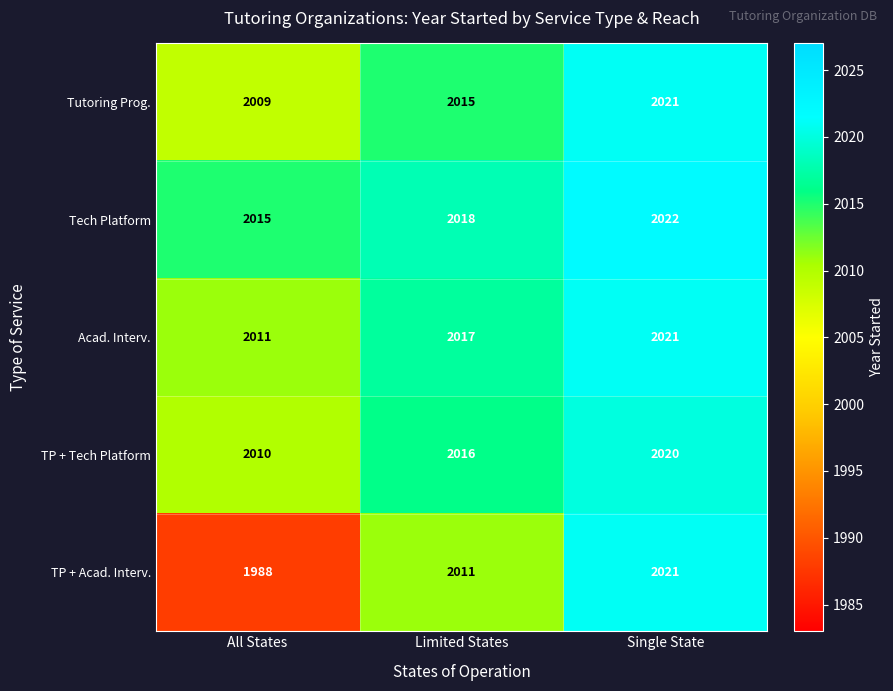

Reading left to right, what are all the values shown in this chart?

Tutoring Prog.: All States=2009	Limited States=2015	Single State=2021
Tech Platform: All States=2015	Limited States=2018	Single State=2022
Acad. Interv.: All States=2011	Limited States=2017	Single State=2021
TP + Tech Platform: All States=2010	Limited States=2016	Single State=2020
TP + Acad. Interv.: All States=1988	Limited States=2011	Single State=2021